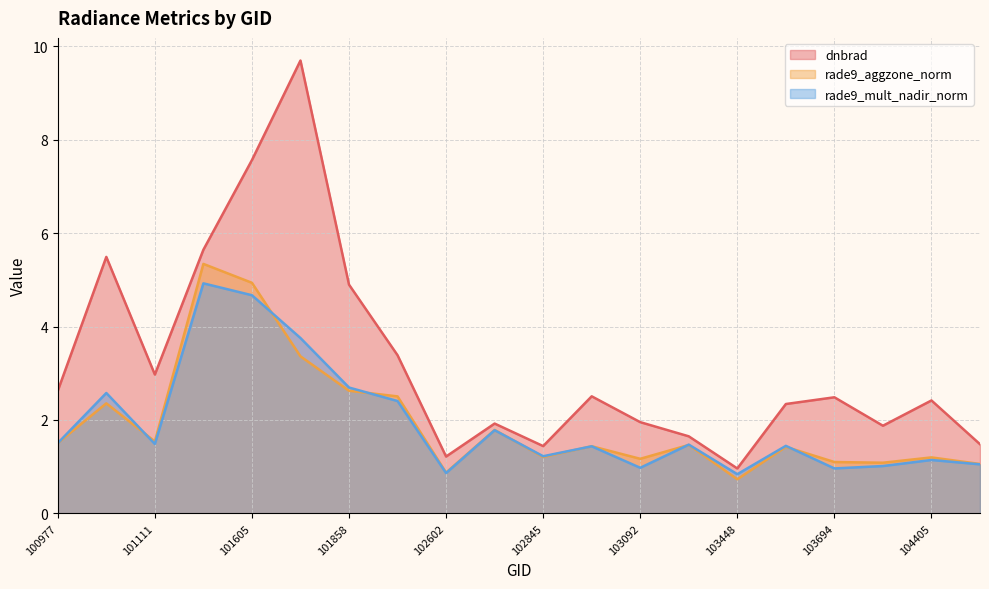

What is the total value across all series at 101736?

16.8